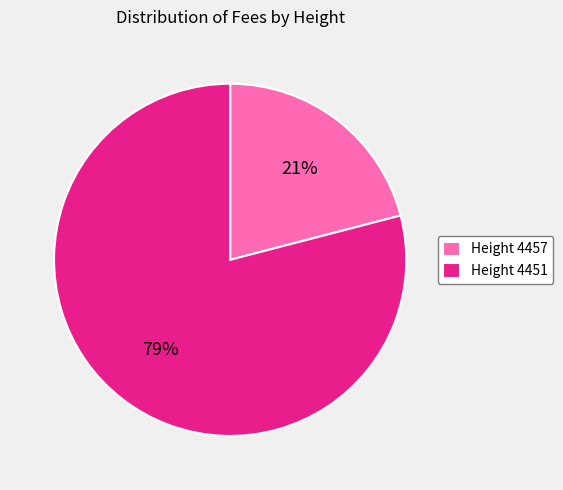

What is the smallest slice in the pie chart?

Height 4457